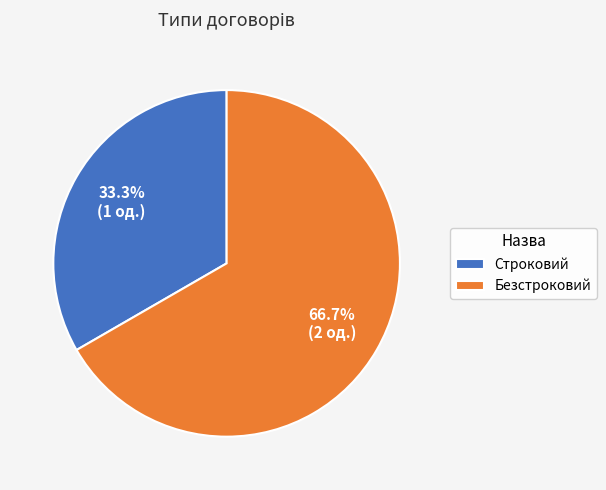

What is the ratio of the value at Строковий to the value at Безстроковий?

0.5